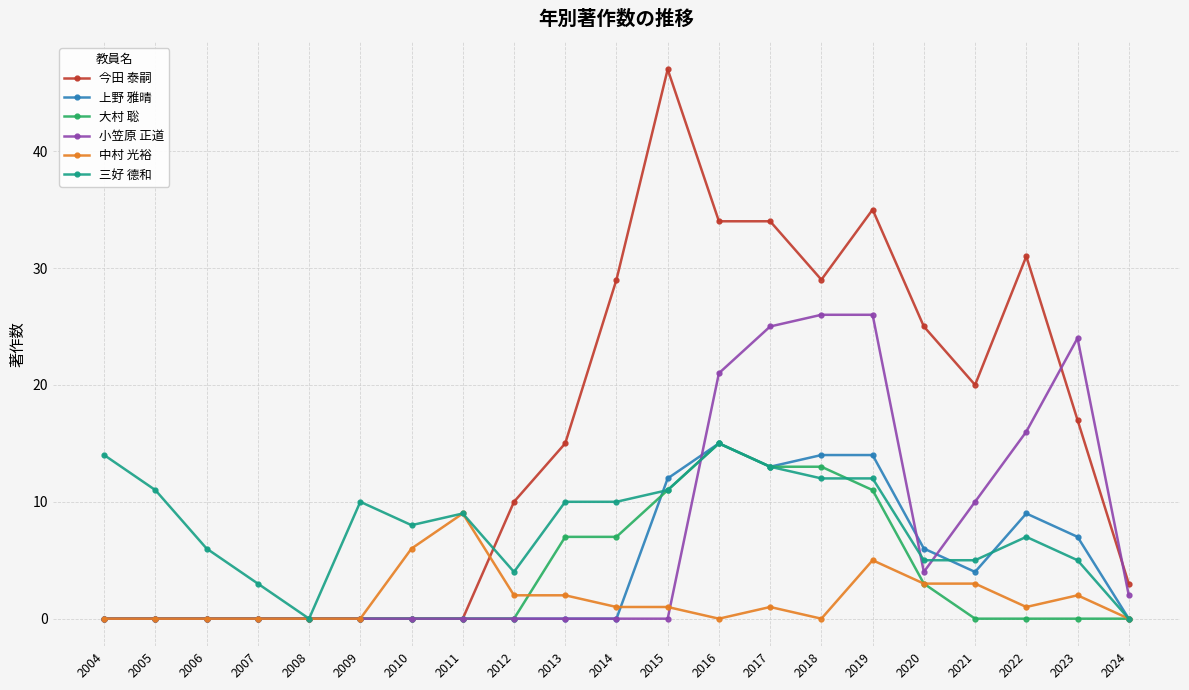

What are all the series names shown in the legend?

今田 泰嗣, 上野 雅晴, 大村 聡, 小笠原 正道, 中村 光裕, 三好 德和